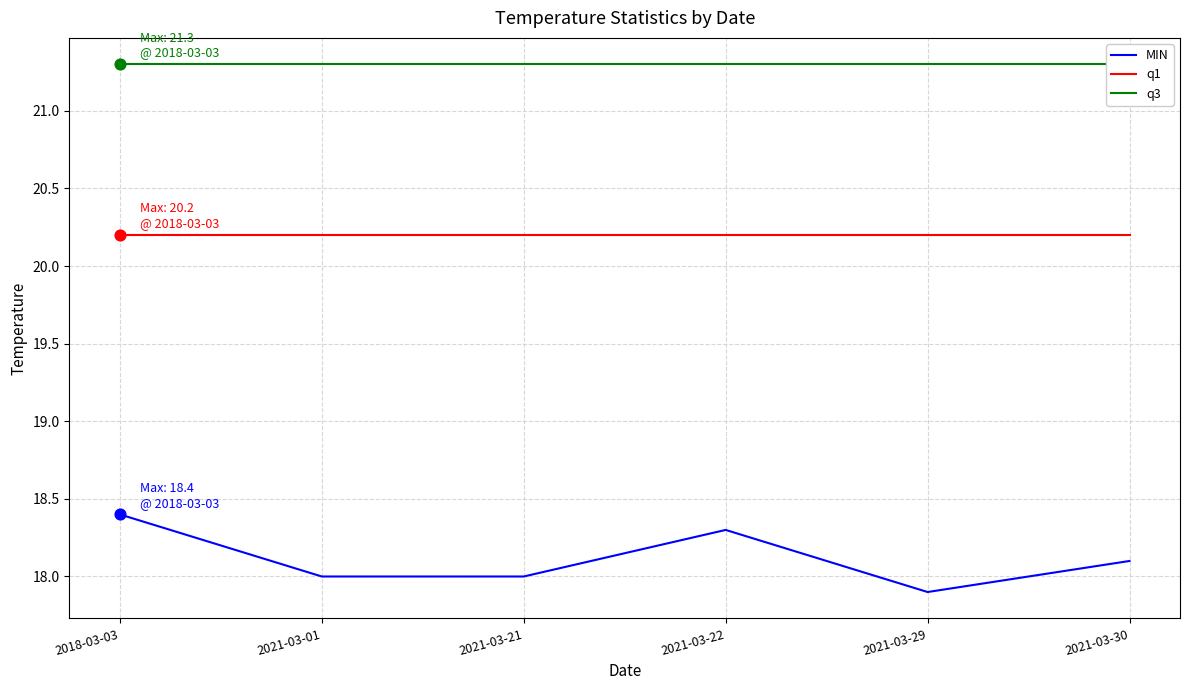

Which series contains the highest Y value?

q3